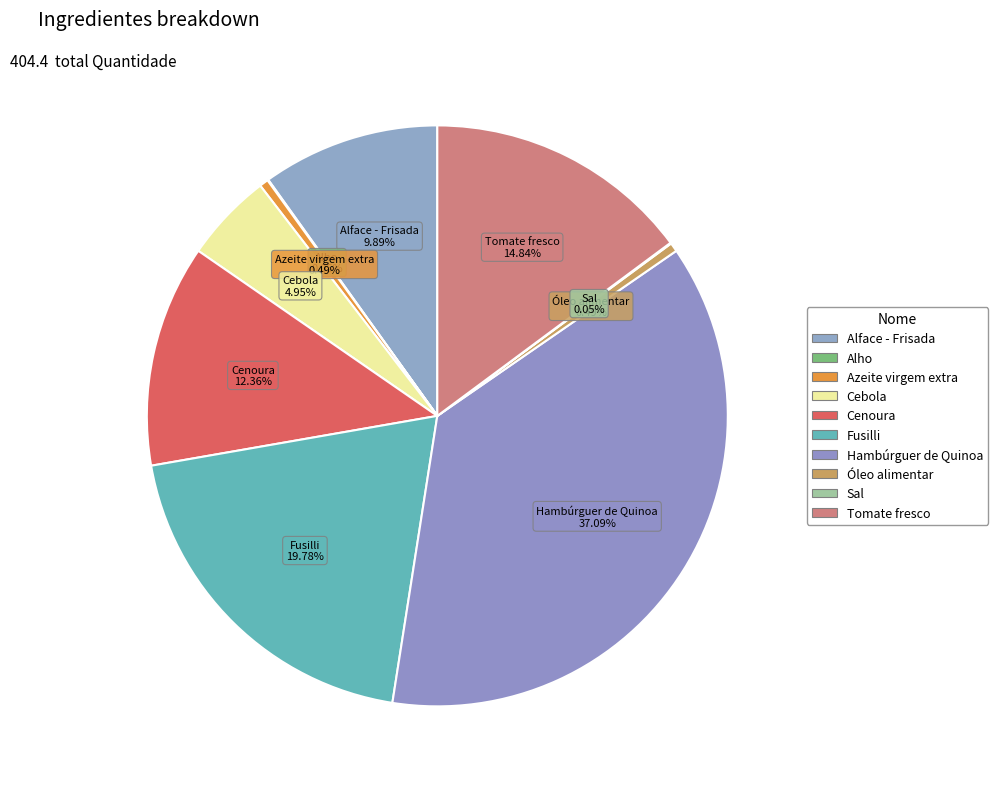

To the nearest percent, what percentage of the pie is Tomate fresco?

15%